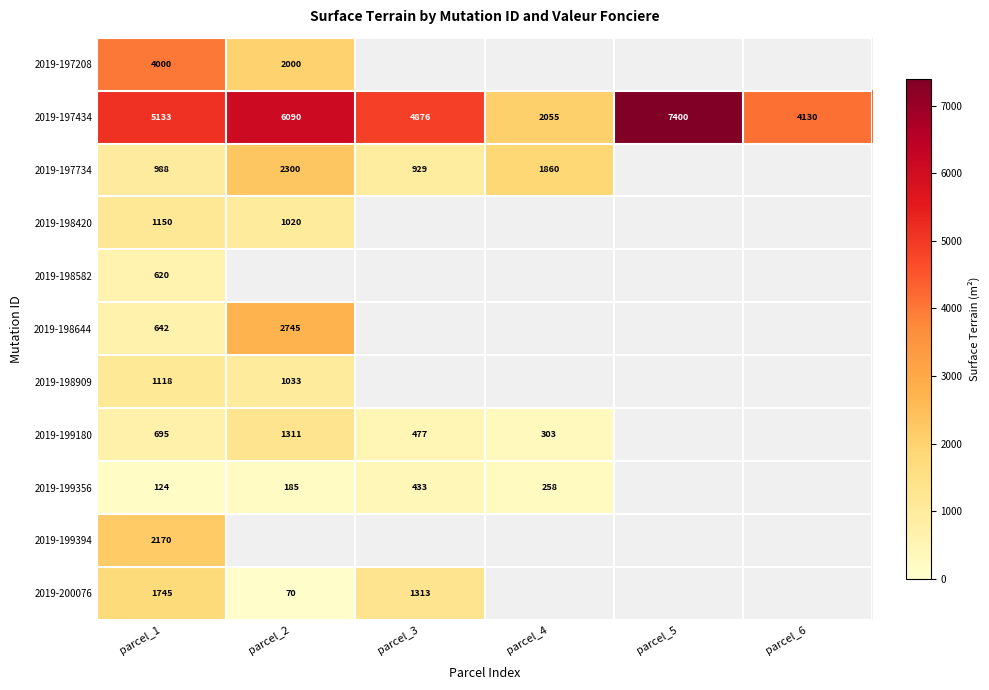

Is it true that 2019-198582 equals 620 at parcel_1?

True